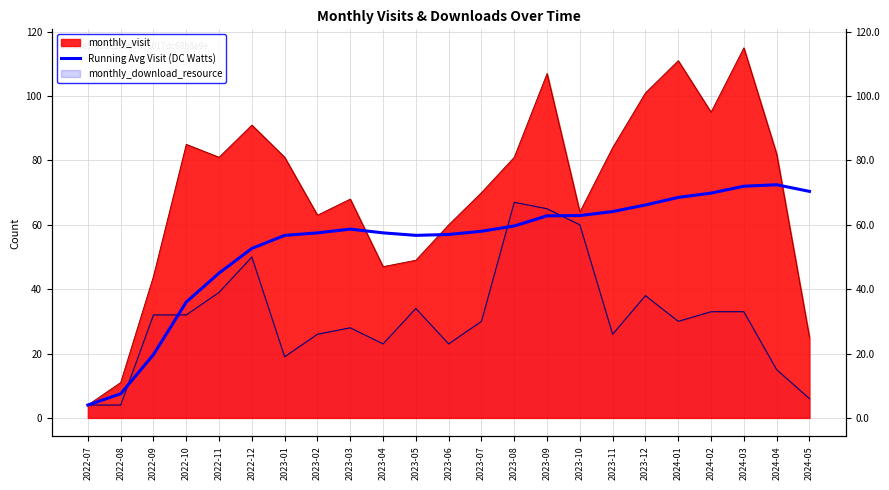

True or false: there are more than 0 points higher than both neighbors.

True